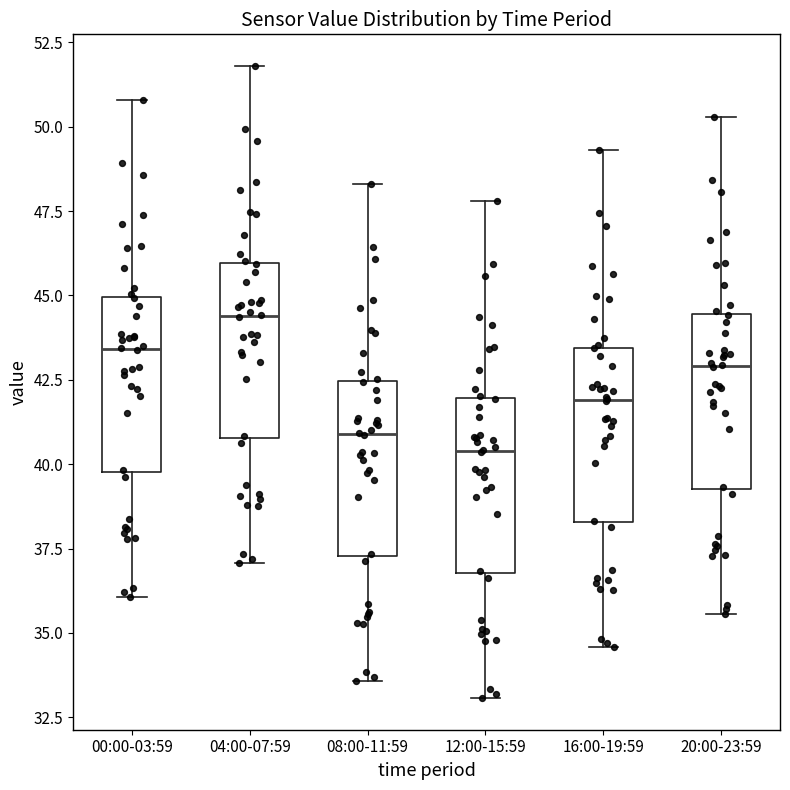

Reading left to right, transcribe this box plot: for each box, give where its median line is, the range the box spans, and where its two whiskers end, as read against the y-axis. The values are not printed on the chart, so give them approximately, as read against the axis.

00:00-03:59: median 43.5, box 40.0 to 45.0, whiskers 36.0 to 51.0
04:00-07:59: median 44.5, box 41.0 to 46.0, whiskers 37.0 to 52.0
08:00-11:59: median 41.0, box 37.5 to 42.5, whiskers 33.5 to 48.5
12:00-15:59: median 40.5, box 37.0 to 42.0, whiskers 33.0 to 48.0
16:00-19:59: median 42.0, box 38.5 to 43.5, whiskers 34.5 to 49.5
20:00-23:59: median 43.0, box 39.5 to 44.5, whiskers 35.5 to 50.5